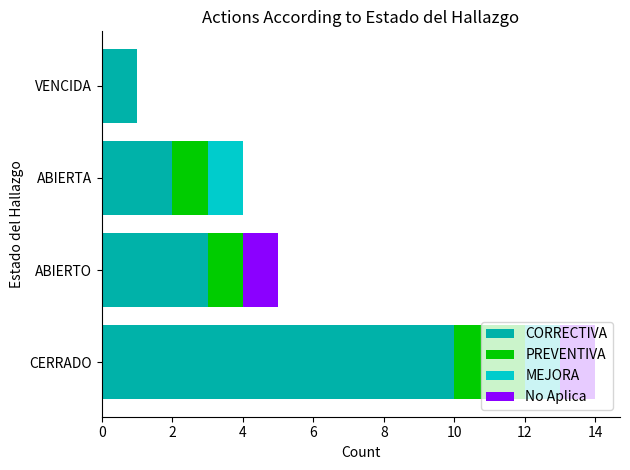

What is the total value across all series at CERRADO?

14